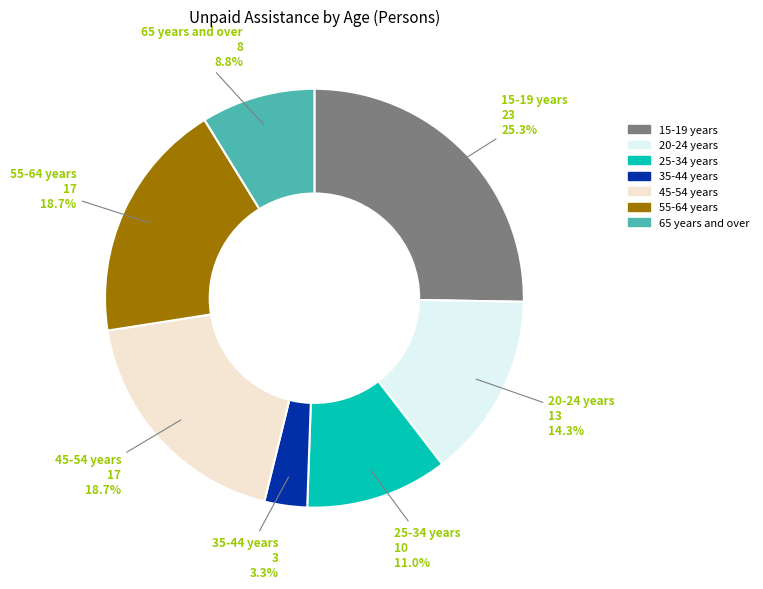

Do 55-64 years and 65 years and over together represent more than half of the pie?

No